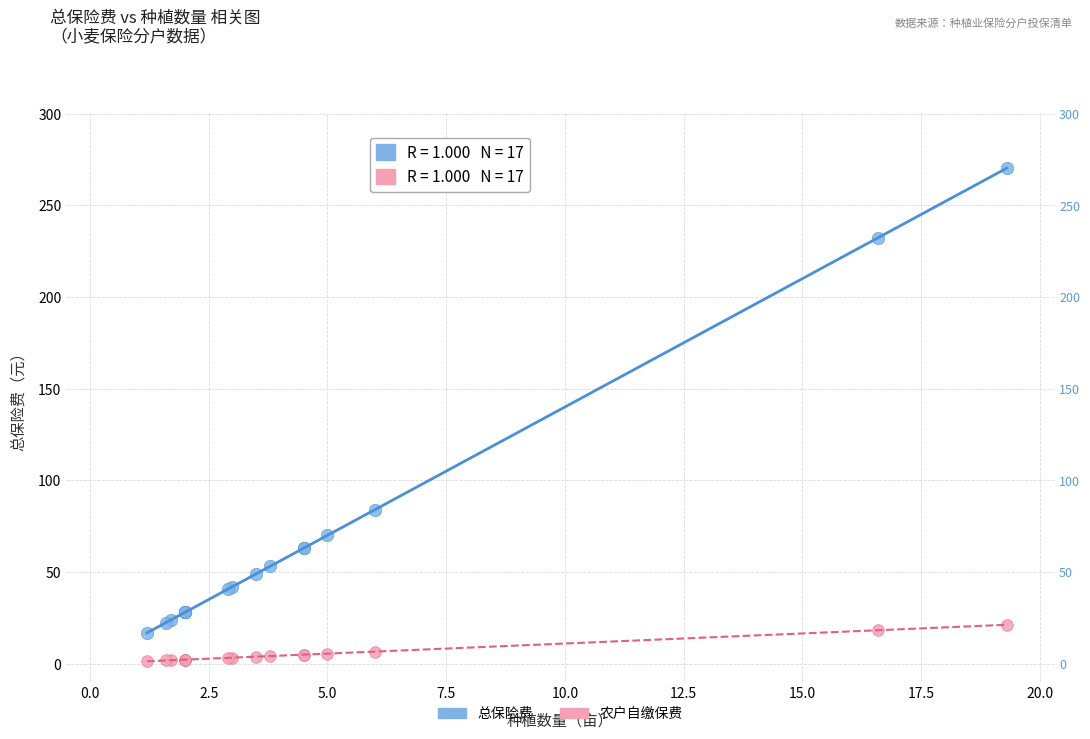

In the 总保险费 series, what Y value is closest to 143?

84.0